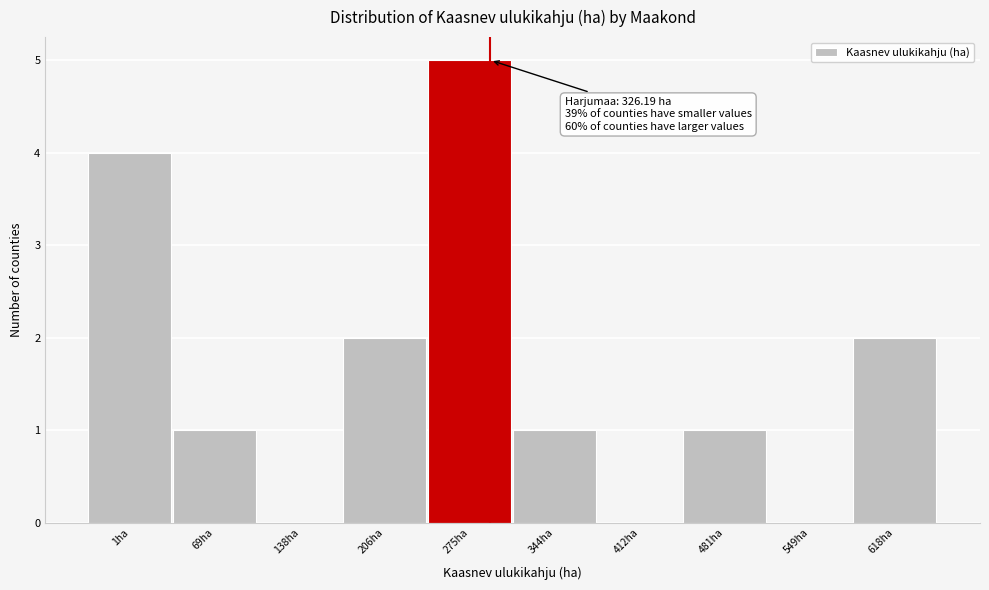

Reading left to right, list all the values displayed in this chart.

1ha=4	69ha=1	138ha=0	206ha=2	275ha=5	344ha=1	412ha=0	481ha=1	549ha=0	618ha=2